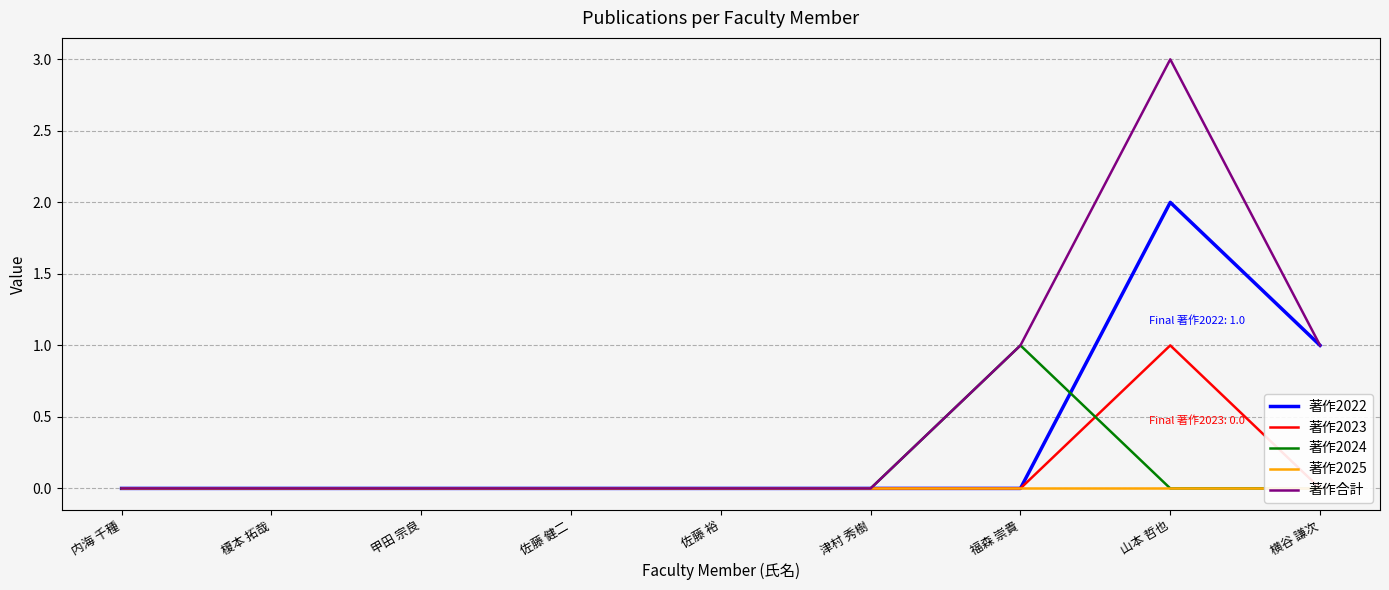

At which label is 著作2022 closest to 1?

横谷 謙次